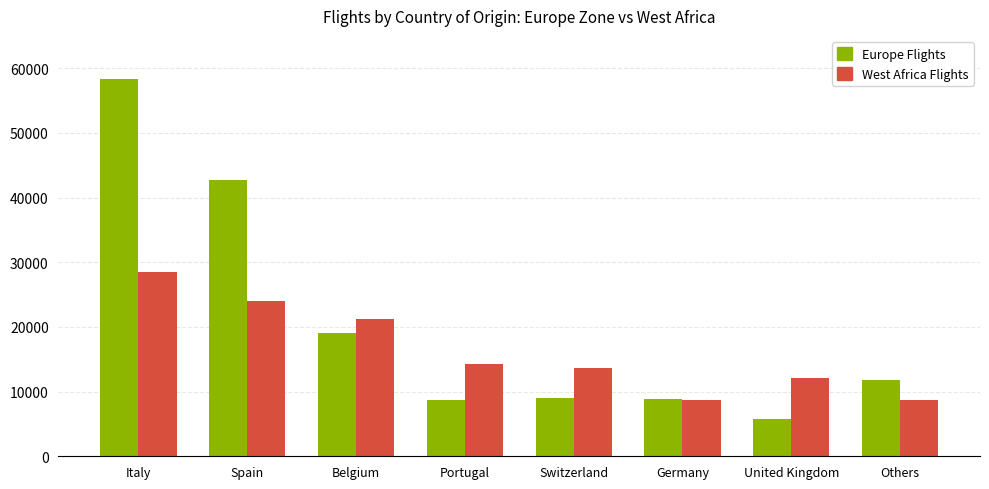

True or false: Europe Flights has a value of 9035 at Switzerland.

True